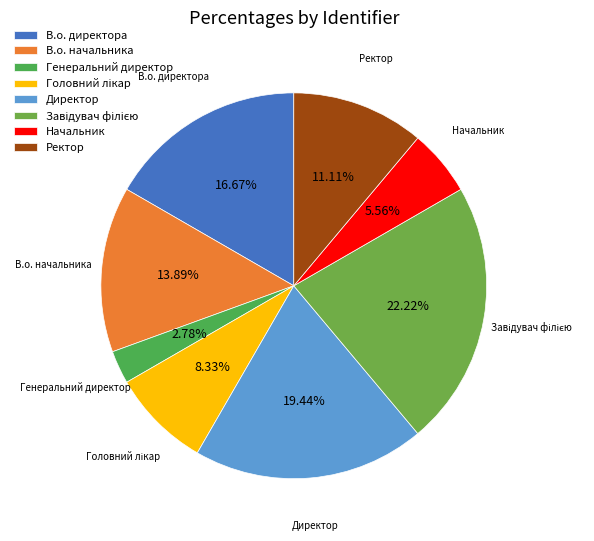

Does Ректор account for over 50% of the chart?

No